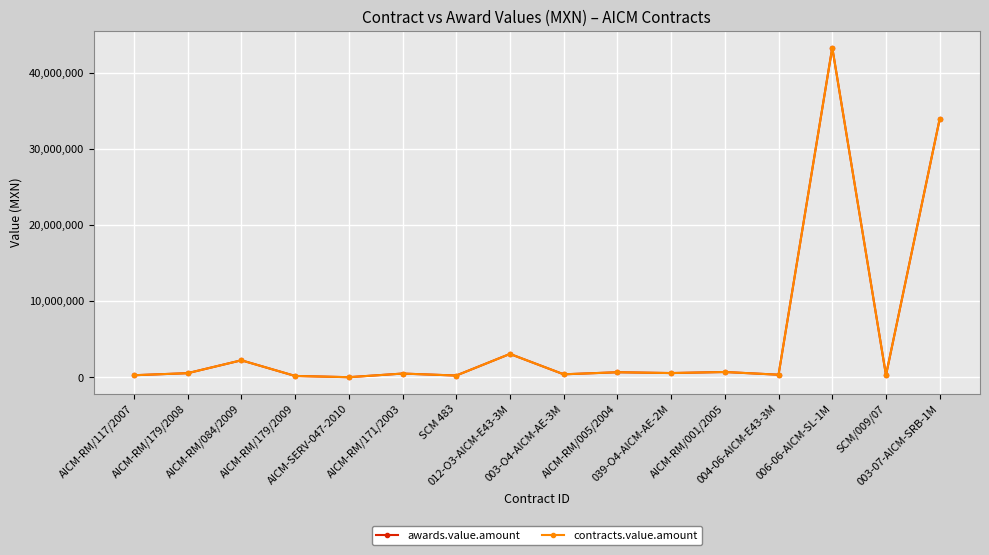

What are all the series names shown in the legend?

awards.value.amount, contracts.value.amount